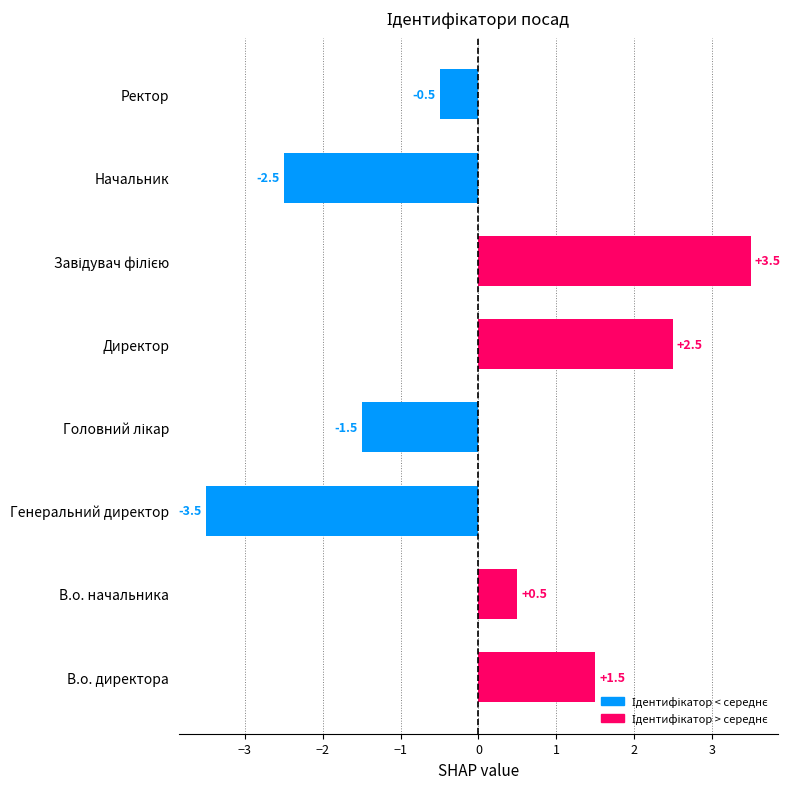

Which has a higher value, В.о. начальника or Директор?

Директор